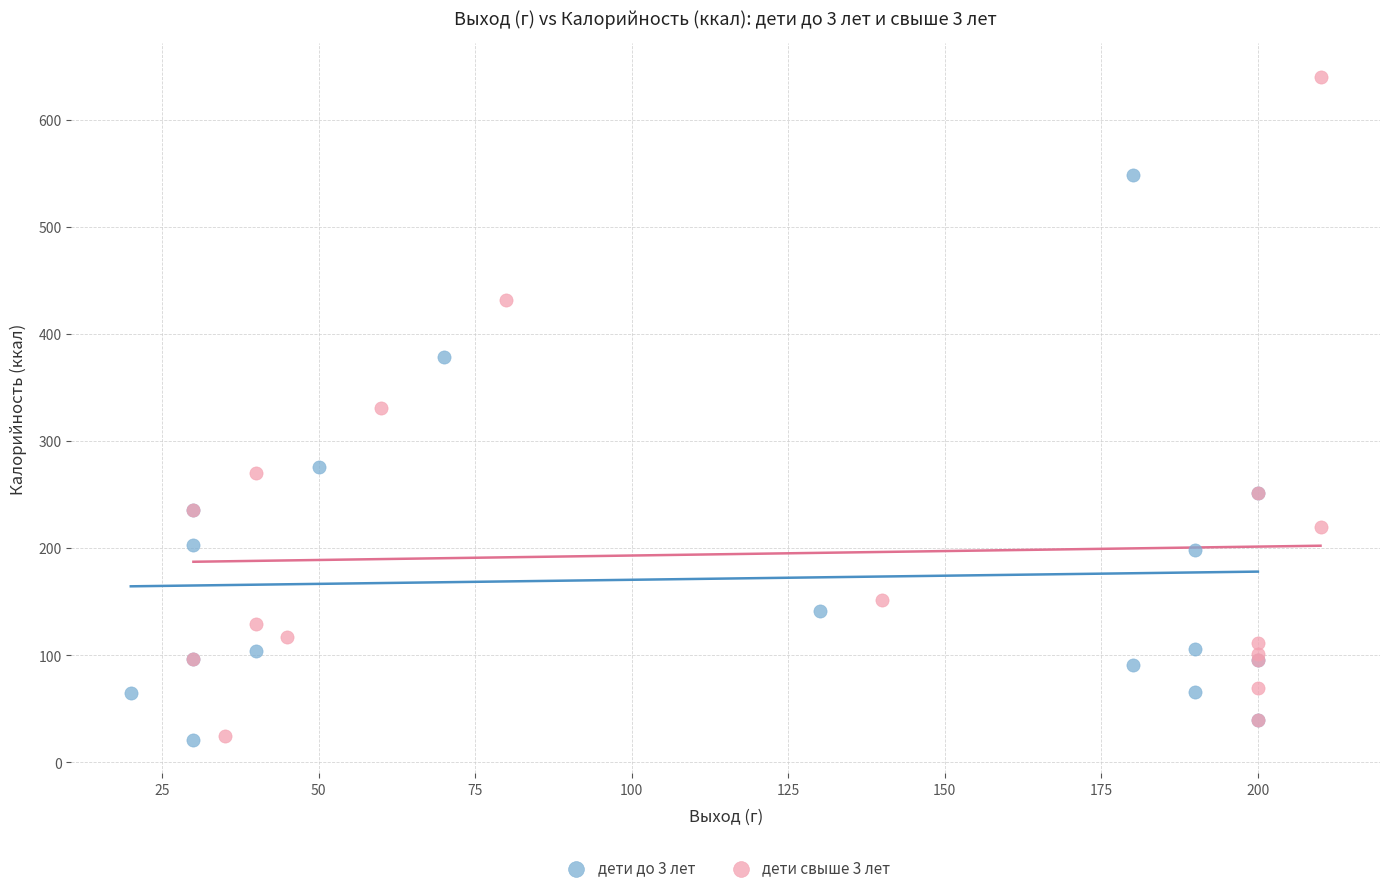

Which series contains the highest Y value?

дети свыше 3 лет